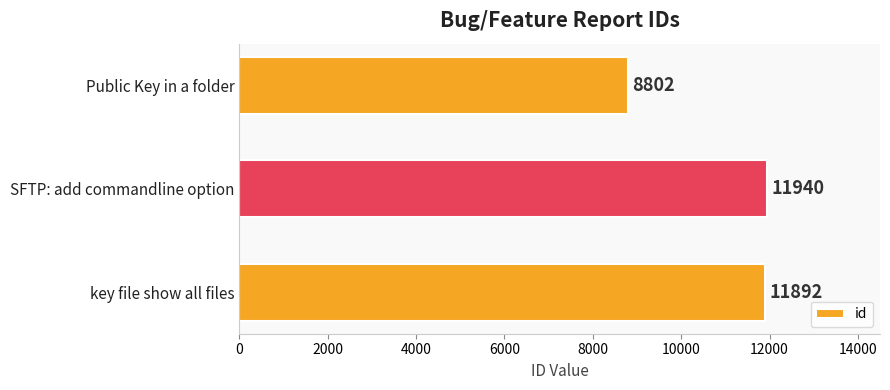

Reading bottom to top, list all the values displayed in this chart.

11892	11940	8802